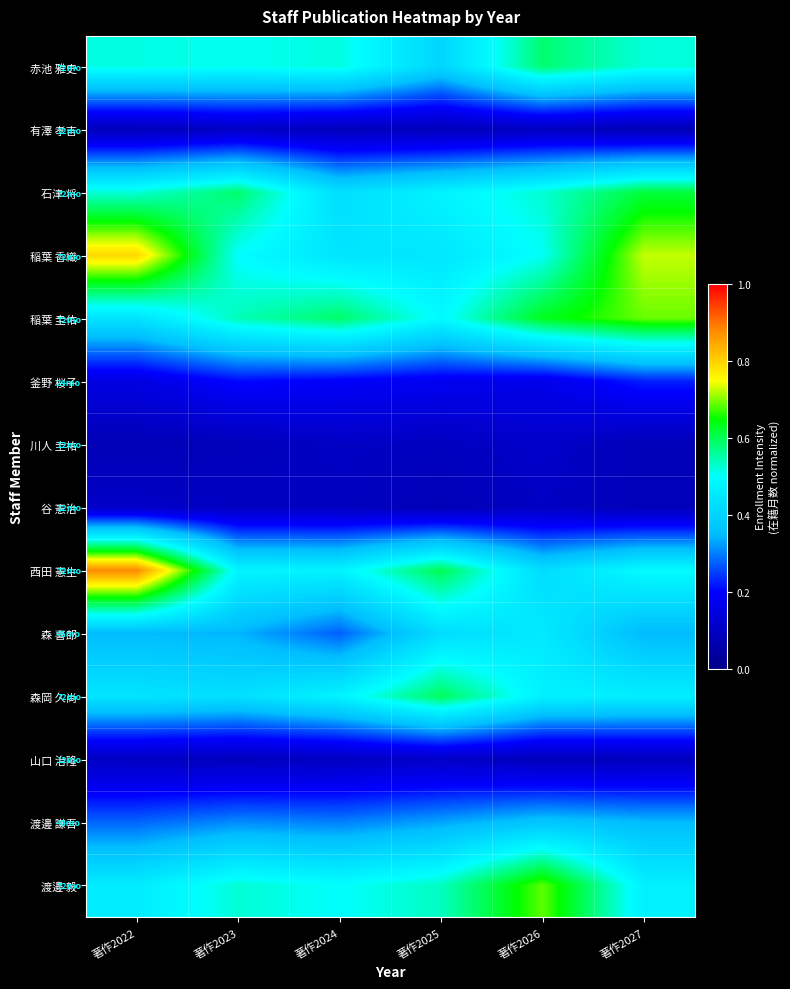

Reading left to right, list all the values displayed in this chart.

赤池 雅史: 著作2022=0.5	著作2023=0.5	著作2024=0.5	著作2025=0.4	著作2026=0.6	著作2027=0.5
有澤 孝吉: 著作2022=0.1	著作2023=0.1	著作2024=0.1	著作2025=0.1	著作2026=0.1	著作2027=0.1
石津 将: 著作2022=0.5	著作2023=0.6	著作2024=0.4	著作2025=0.5	著作2026=0.5	著作2027=0.6
稲葉 香織: 著作2022=0.8	著作2023=0.5	著作2024=0.4	著作2025=0.4	著作2026=0.5	著作2027=0.7
稲葉 圭佑: 著作2022=0.4	著作2023=0.5	著作2024=0.6	著作2025=0.5	著作2026=0.6	著作2027=0.7
釜野 桜子: 著作2022=0.2	著作2023=0.2	著作2024=0.2	著作2025=0.2	著作2026=0.2	著作2027=0.2
川人 圭祐: 著作2022=0.1	著作2023=0.1	著作2024=0.1	著作2025=0.1	著作2026=0.1	著作2027=0.1
谷 憲治: 著作2022=0.1	著作2023=0.1	著作2024=0.1	著作2025=0.1	著作2026=0.1	著作2027=0.1
西田 憲生: 著作2022=0.9	著作2023=0.5	著作2024=0.5	著作2025=0.6	著作2026=0.4	著作2027=0.5
森 喜郎: 著作2022=0.3	著作2023=0.3	著作2024=0.3	著作2025=0.4	著作2026=0.5	著作2027=0.3
森岡 久尚: 著作2022=0.4	著作2023=0.4	著作2024=0.5	著作2025=0.6	著作2026=0.5	著作2027=0.5
山口 治隆: 著作2022=0.1	著作2023=0.1	著作2024=0.1	著作2025=0.1	著作2026=0.1	著作2027=0.1
渡邊 謙吾: 著作2022=0.3	著作2023=0.3	著作2024=0.3	著作2025=0.3	著作2026=0.4	著作2027=0.4
渡邊 毅: 著作2022=0.5	著作2023=0.5	著作2024=0.5	著作2025=0.5	著作2026=0.7	著作2027=0.5